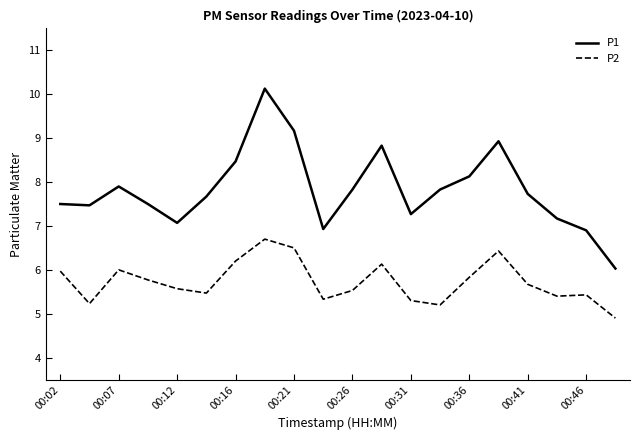

Rank the series by their average value, from lowest to highest.

P2, P1